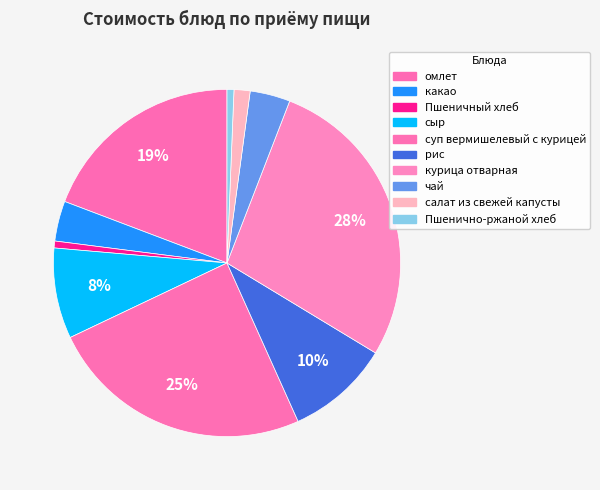

To the nearest percent, what percentage of the pie is суп вермишелевый с курицей?

25%